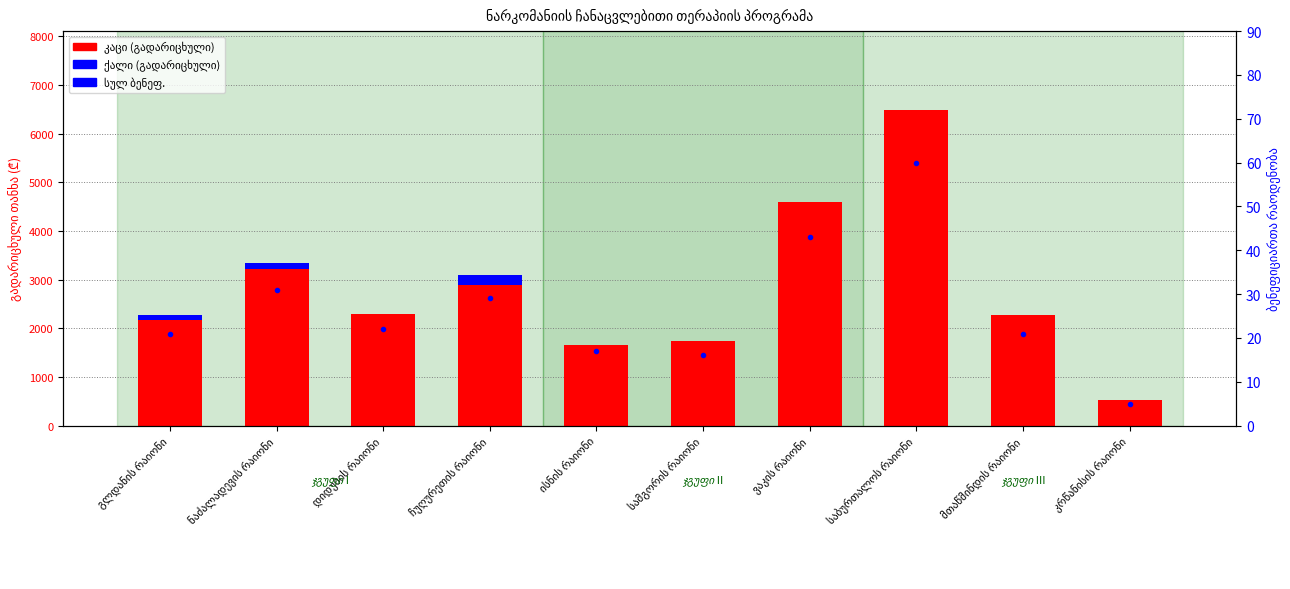

Between ჩუღურეთის რაიონი and სამგორის რაიონი, which is larger?

ჩუღურეთის რაიონი